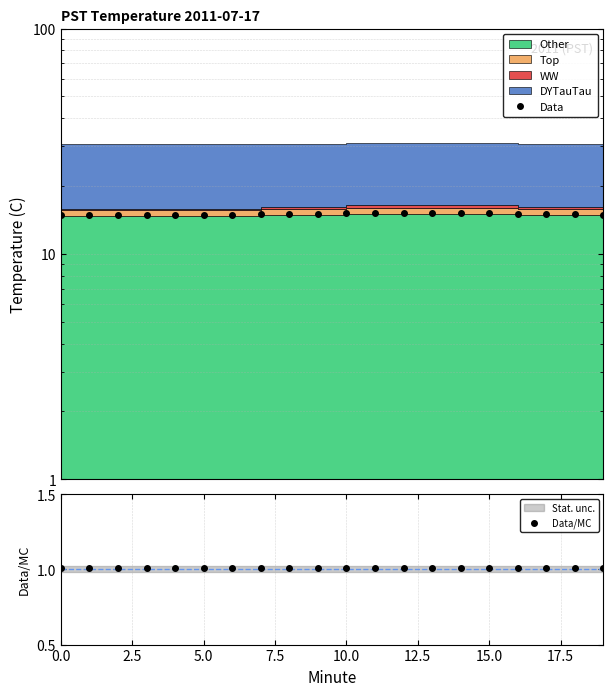

How many Data/MC values are between 1 and 2?

20